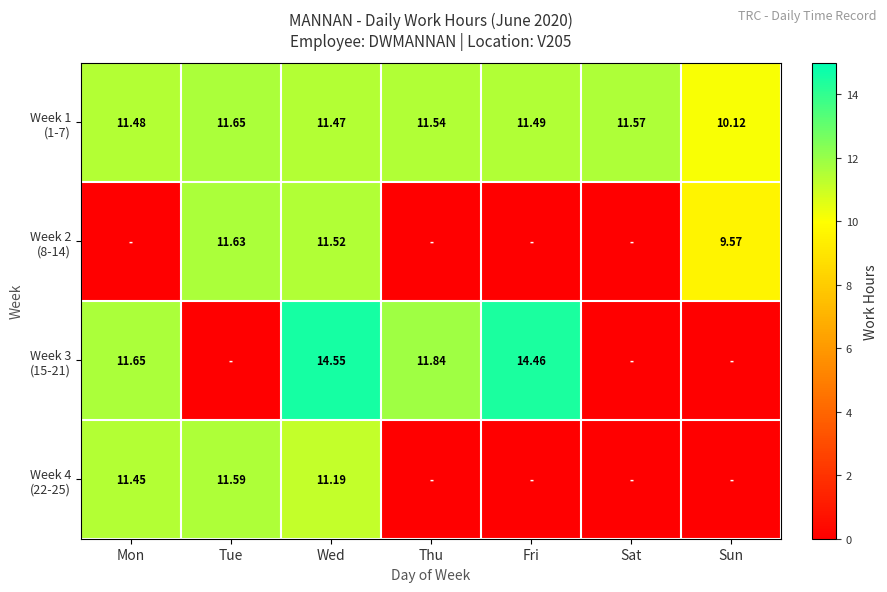

Which series has the largest total across all categories?

Week 1 (1-7)